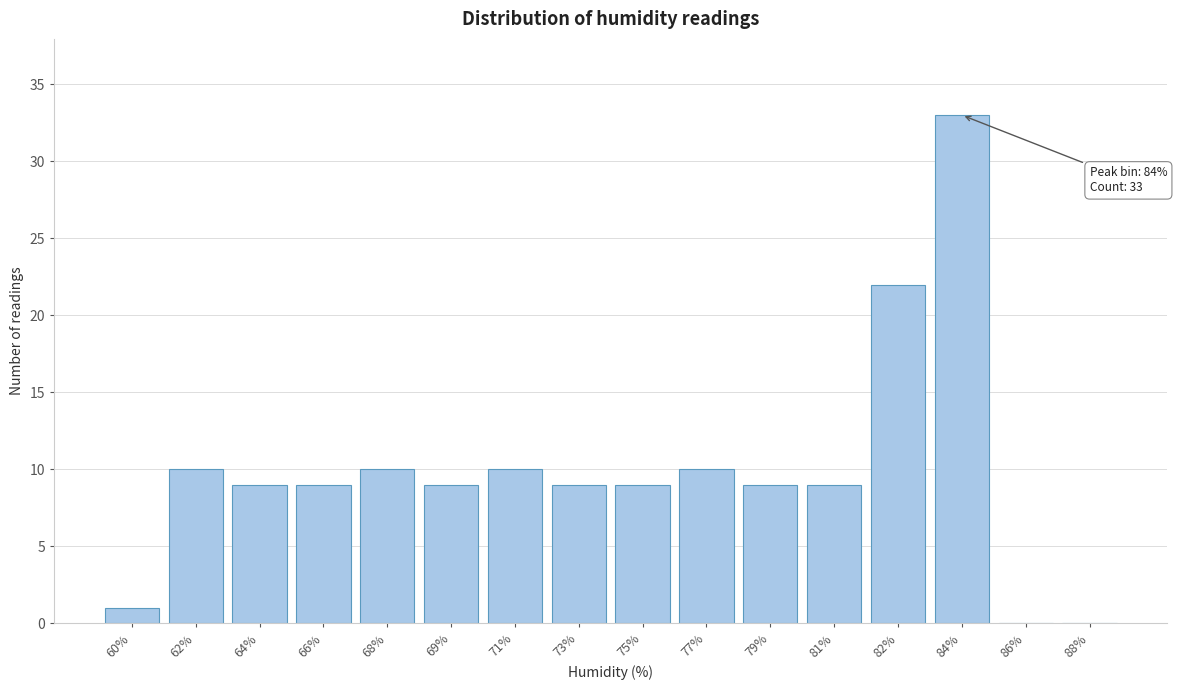

Reading left to right, extract all data points from this chart.

60%=1	62%=10	64%=9	66%=9	68%=10	69%=9	71%=10	73%=9	75%=9	77%=10	79%=9	81%=9	82%=22	84%=33	86%=0	88%=0